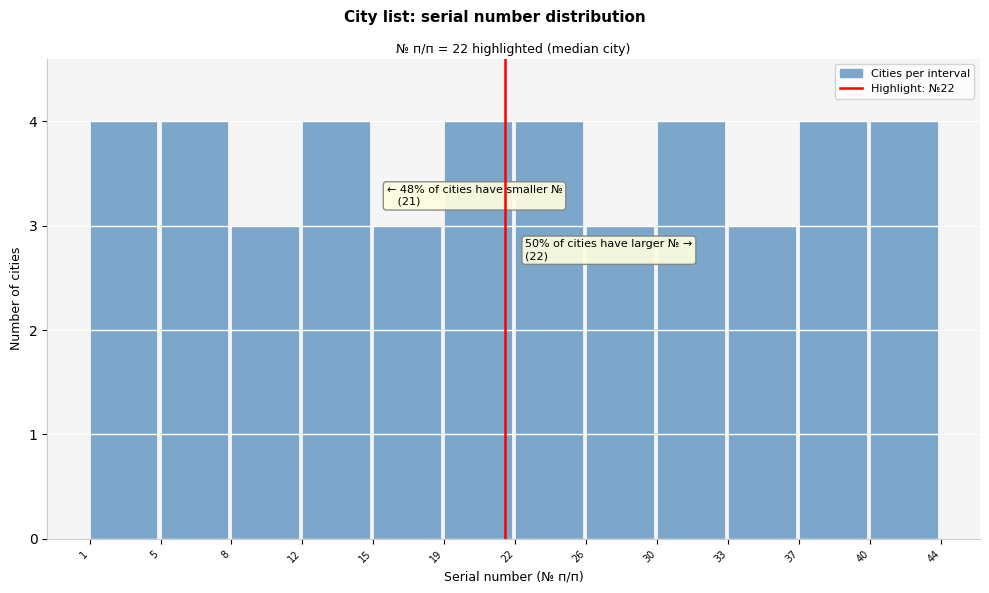

Reading right to left, extract all data points from this chart.

40=4	37=4	33=3	30=4	26=3	22=4	19=4	15=3	12=4	8=3	5=4	1=4